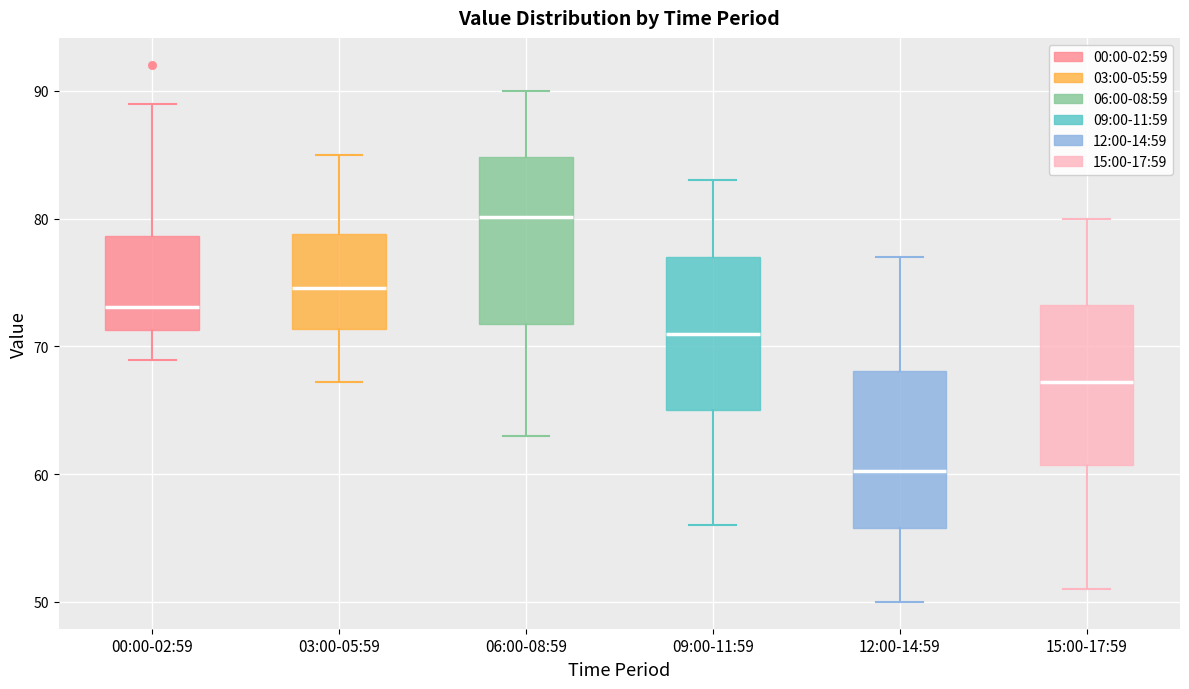

Reading left to right, transcribe this box plot: for each box, give where its median line is, the range the box spans, and where its two whiskers end, as read against the y-axis. The values are not printed on the chart, so give them approximately, as read against the axis.

00:00-02:59: median 73, box 71 to 79, whiskers 69 to 89
03:00-05:59: median 75, box 71 to 79, whiskers 67 to 85
06:00-08:59: median 80, box 72 to 85, whiskers 63 to 90
09:00-11:59: median 71, box 65 to 77, whiskers 56 to 83
12:00-14:59: median 60, box 56 to 68, whiskers 50 to 77
15:00-17:59: median 67, box 61 to 73, whiskers 51 to 80